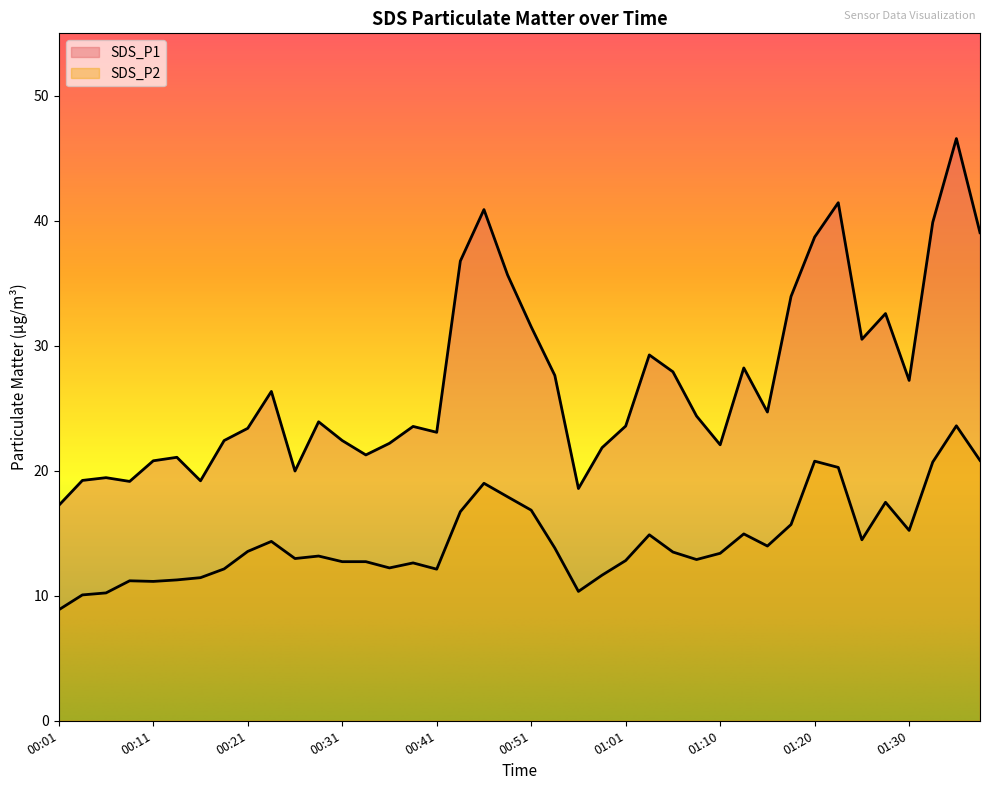

Where is SDS_P2 nearest to the value 16?

01:18